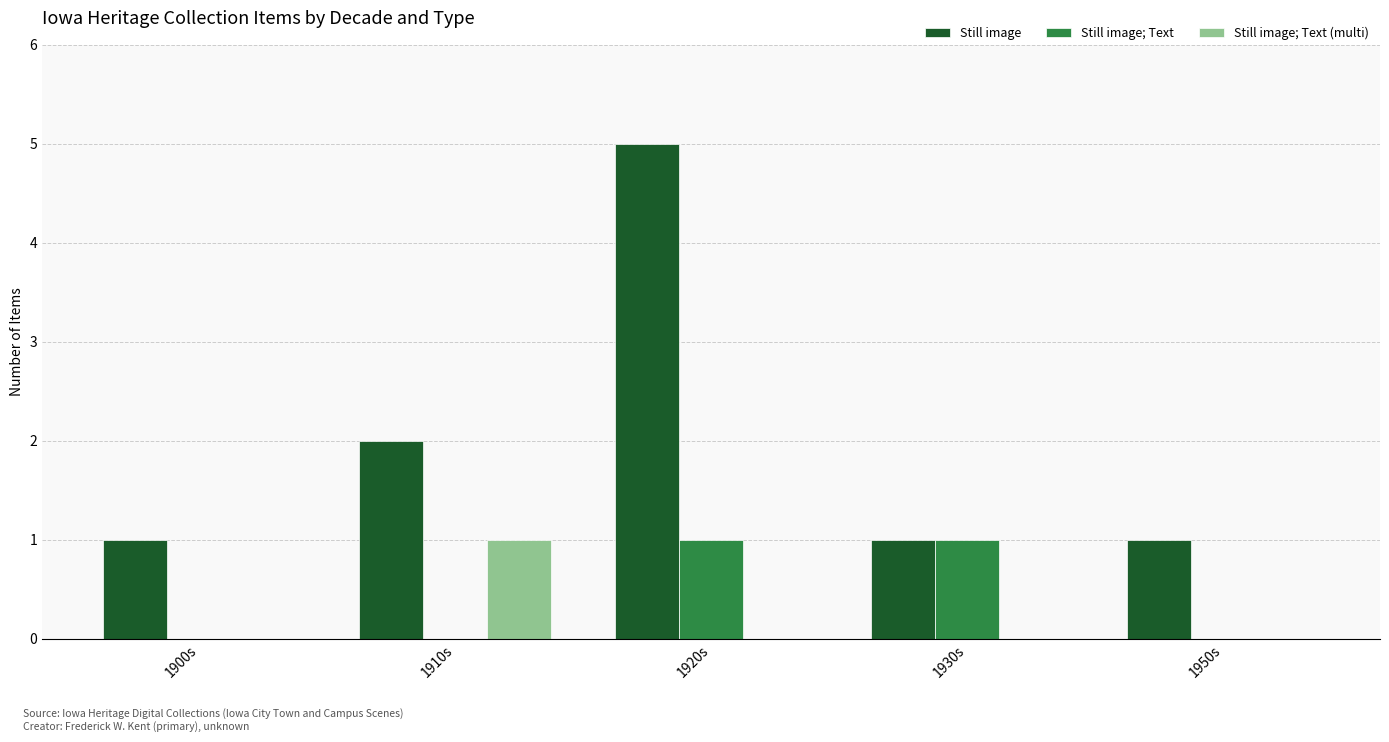

How many Still image; Text values are between 0 and 1?

5